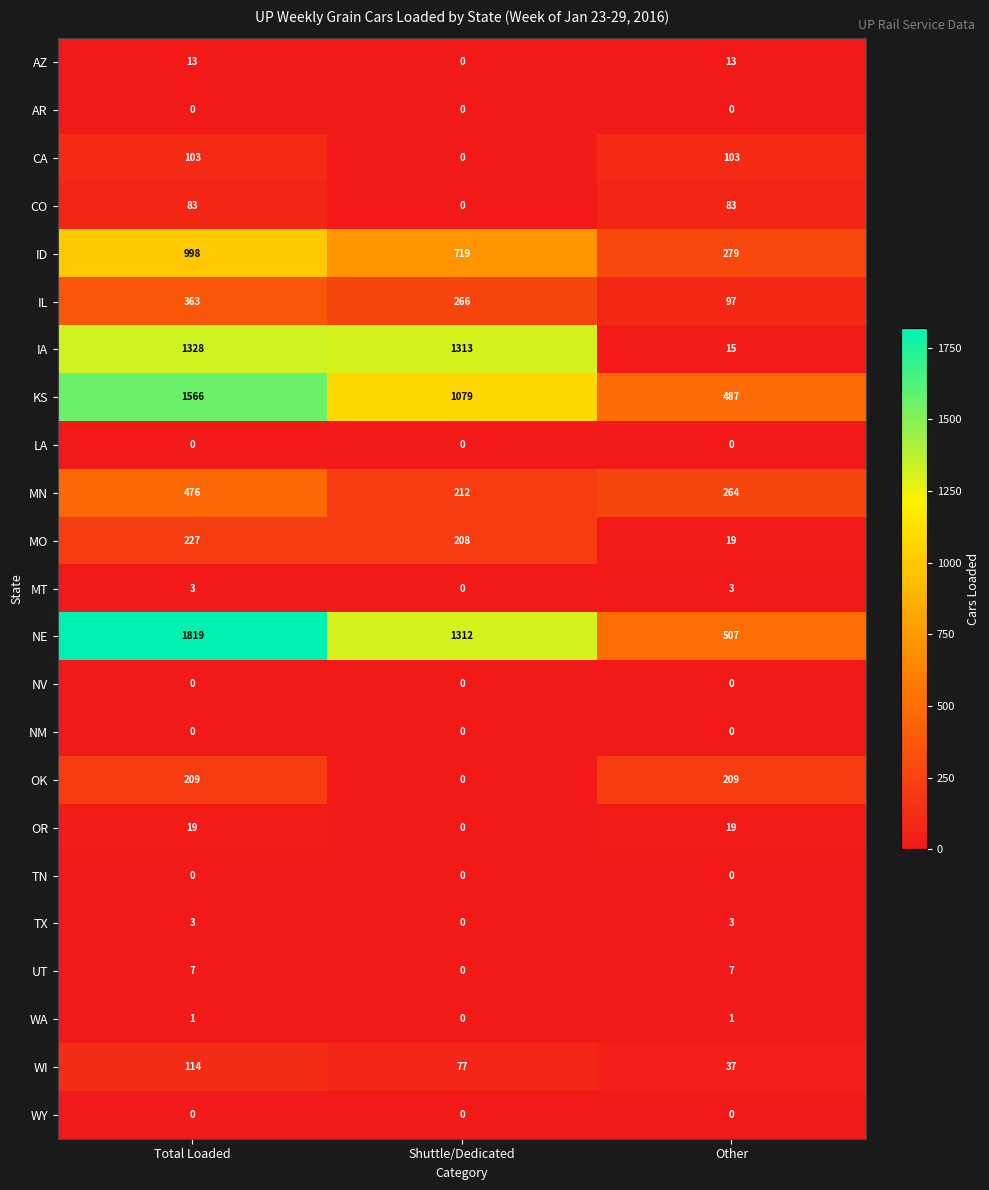

Which series changed the most between Total Loaded and Shuttle/Dedicated?

NE